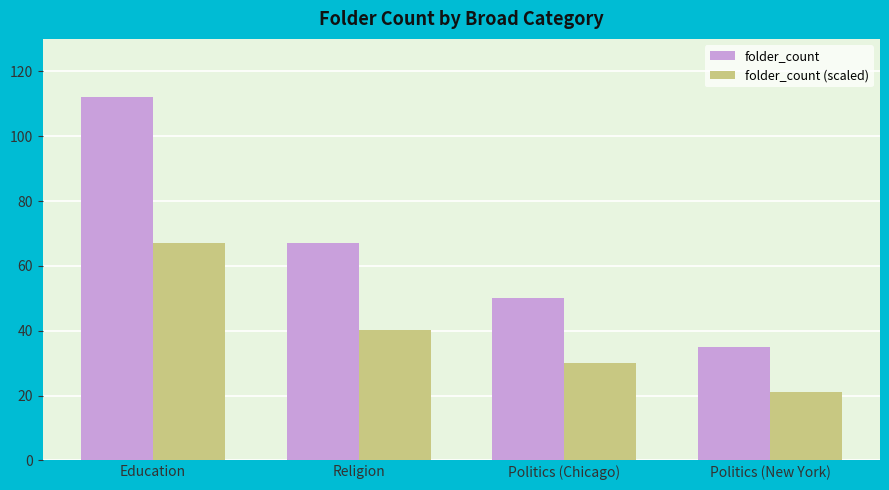

True or false: folder_count has a value of 50.0 at Politics (Chicago).

True